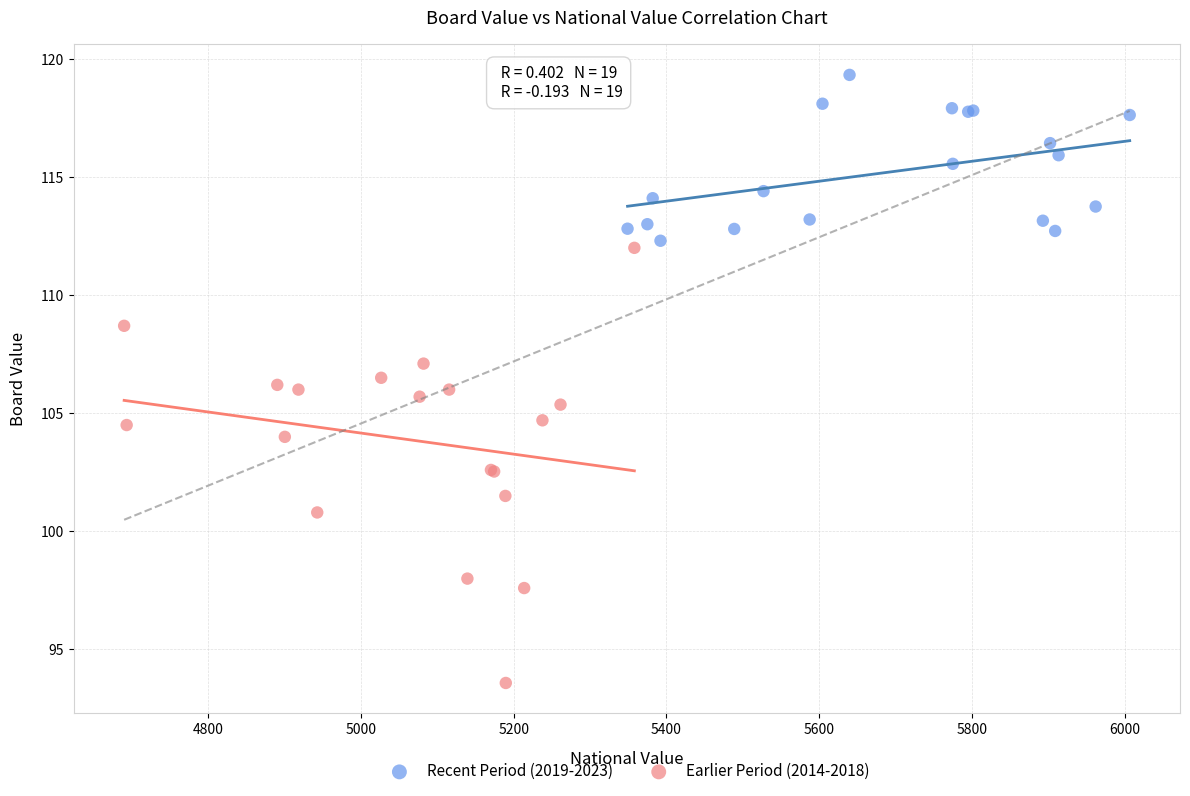

Which series contains the lowest Y value?

Earlier Period (2014-2018)